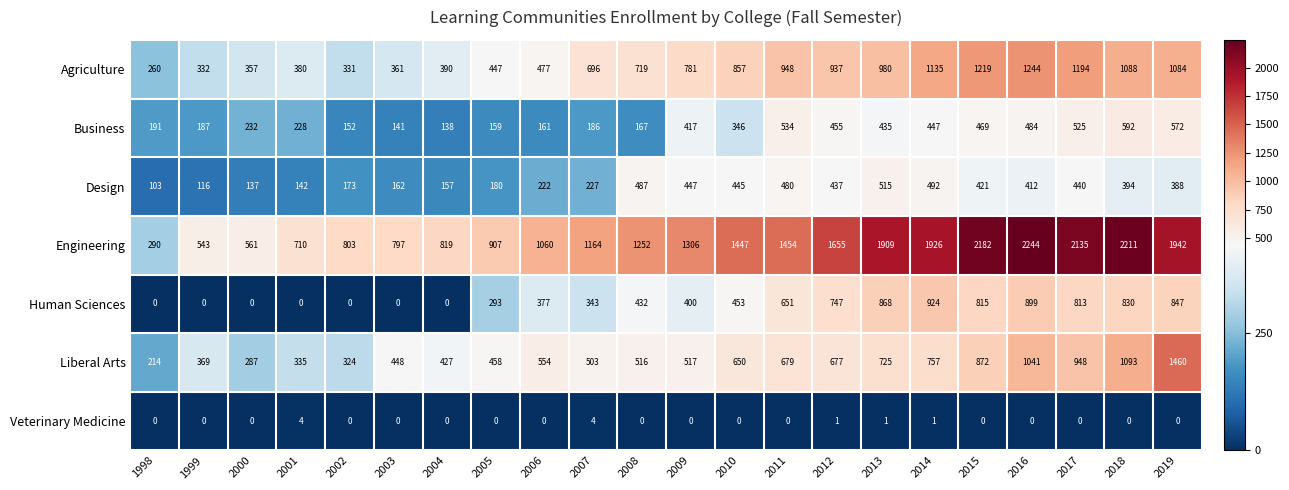

List the series in order of their peak value, lowest first.

Veterinary Medicine, Design, Business, Human Sciences, Agriculture, Liberal Arts, Engineering